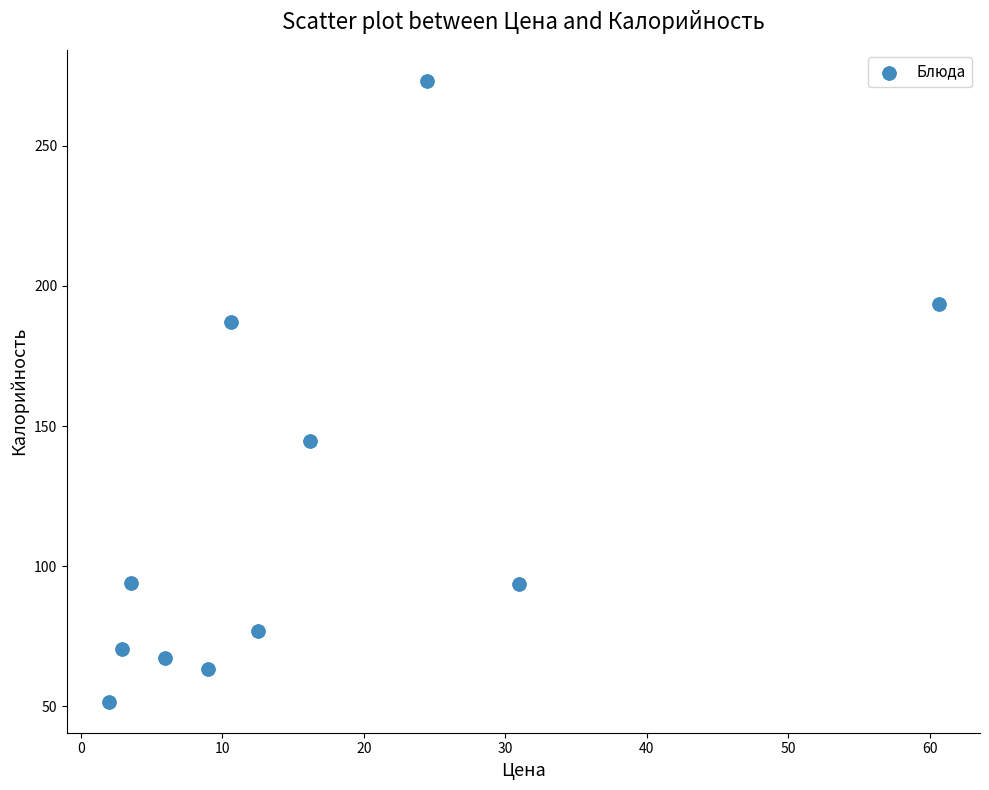

What is the range of Y values (max minus min)?

221.4